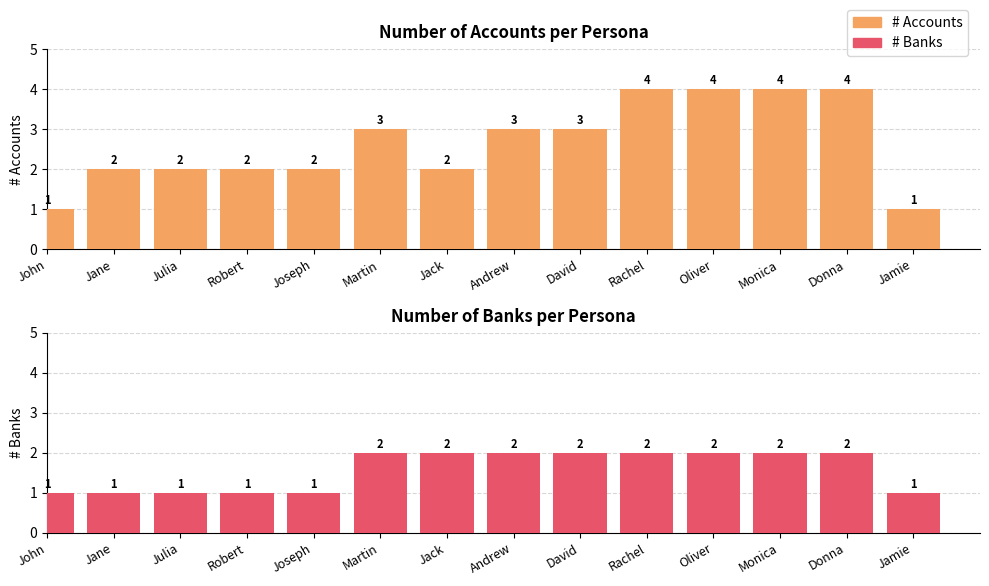

What is the value of the # Banks bar at the 5th from the left?

1